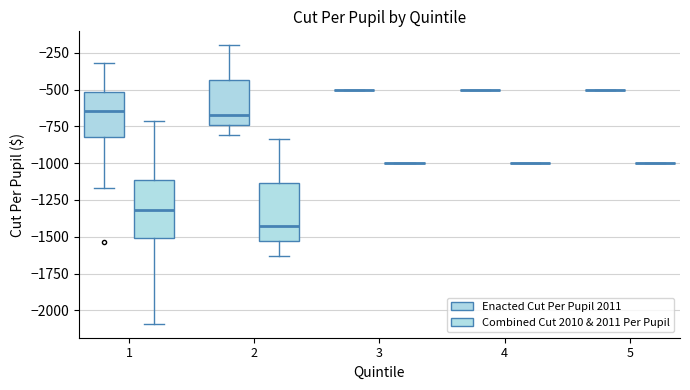

Is it true that Enacted Cut Per Pupil 2011 equals -180.9 at 18?

False